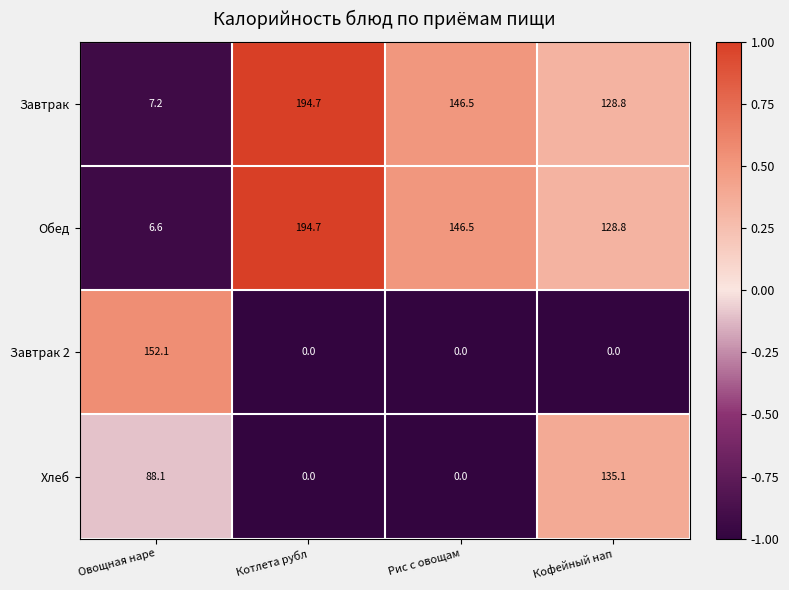

The Завтрак 2 series shows 0.0 at Рис с овощам. True or false?

True